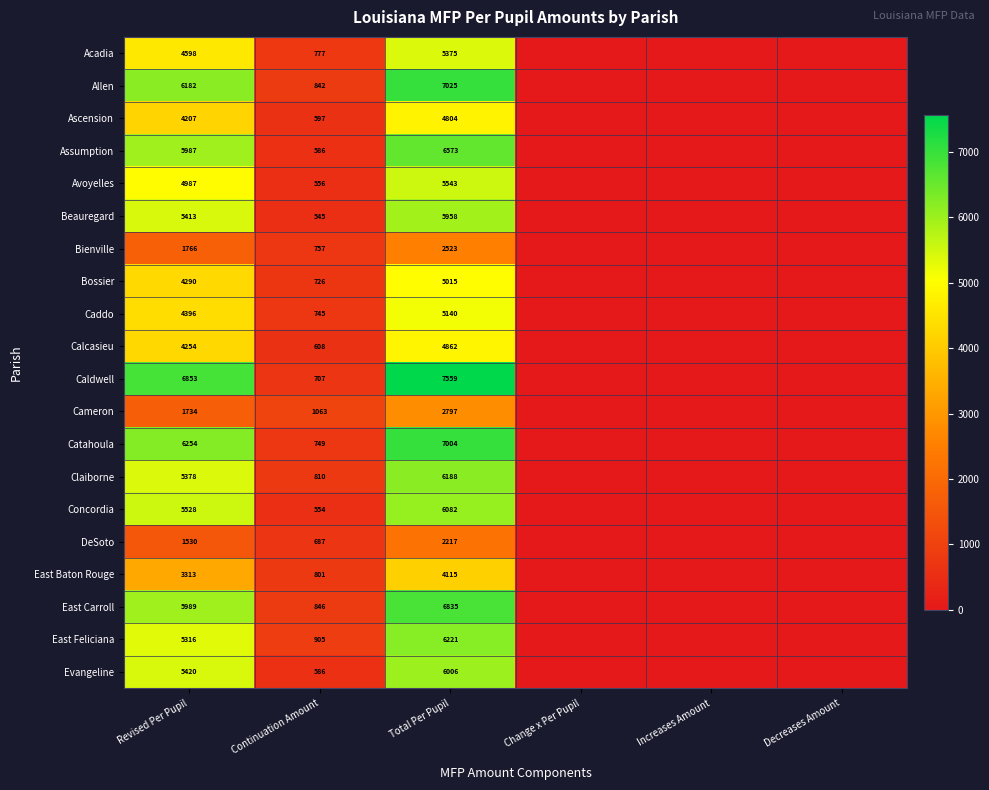

At which category is the sum across all series the highest?

Total Per Pupil